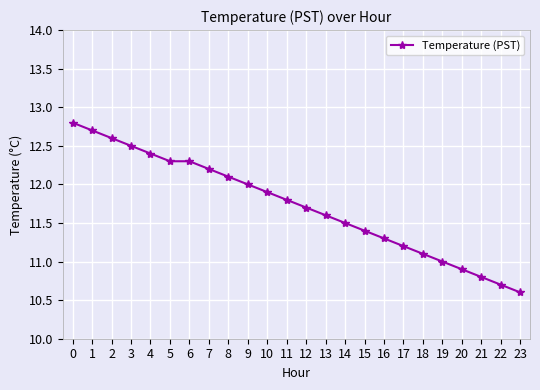

True or false: the data has more than 2 interior local peaks.

False